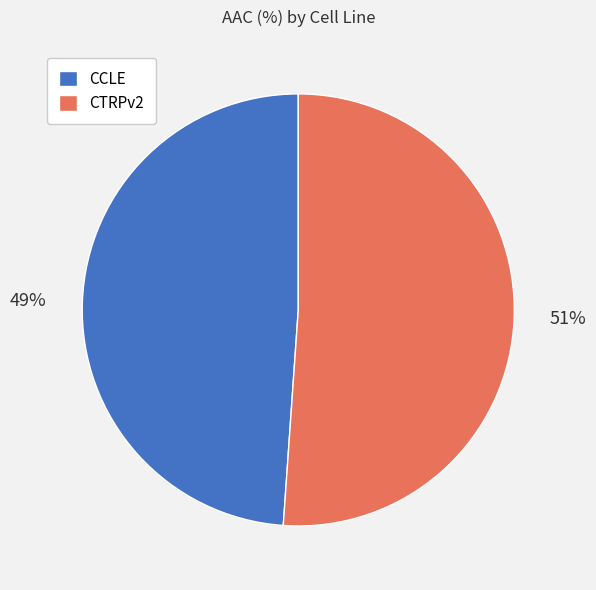

Do CCLE and CTRPv2 together represent more than half of the pie?

Yes